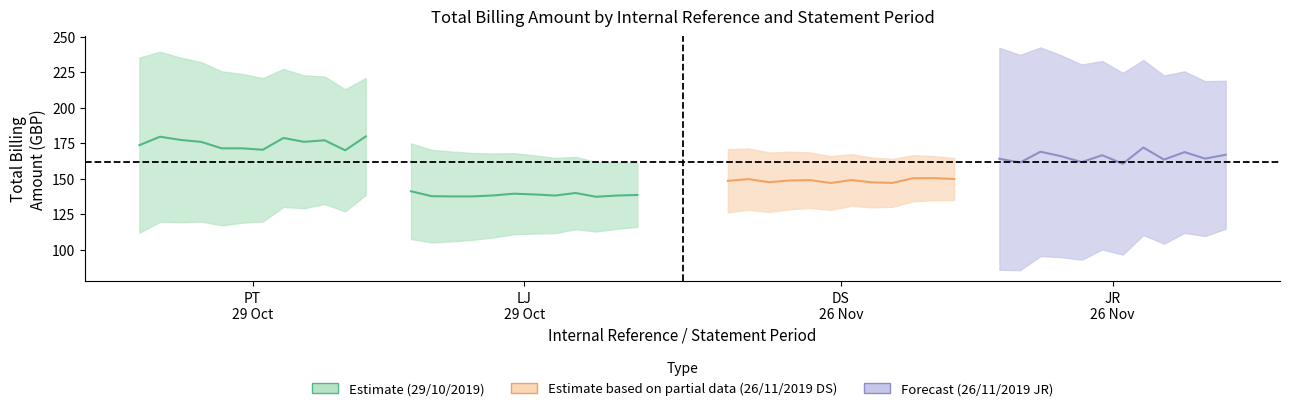

Does the chart display data point markers on the line(s)?

No